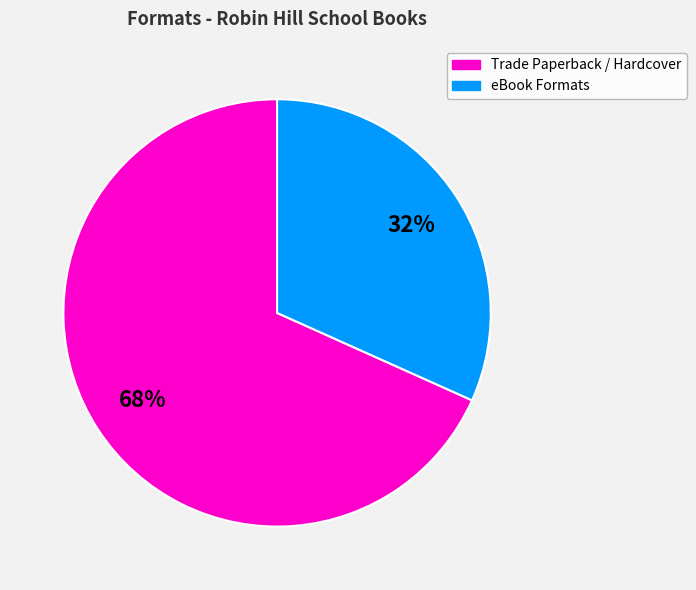

Is there any slice that represents more than half of the pie?

Yes